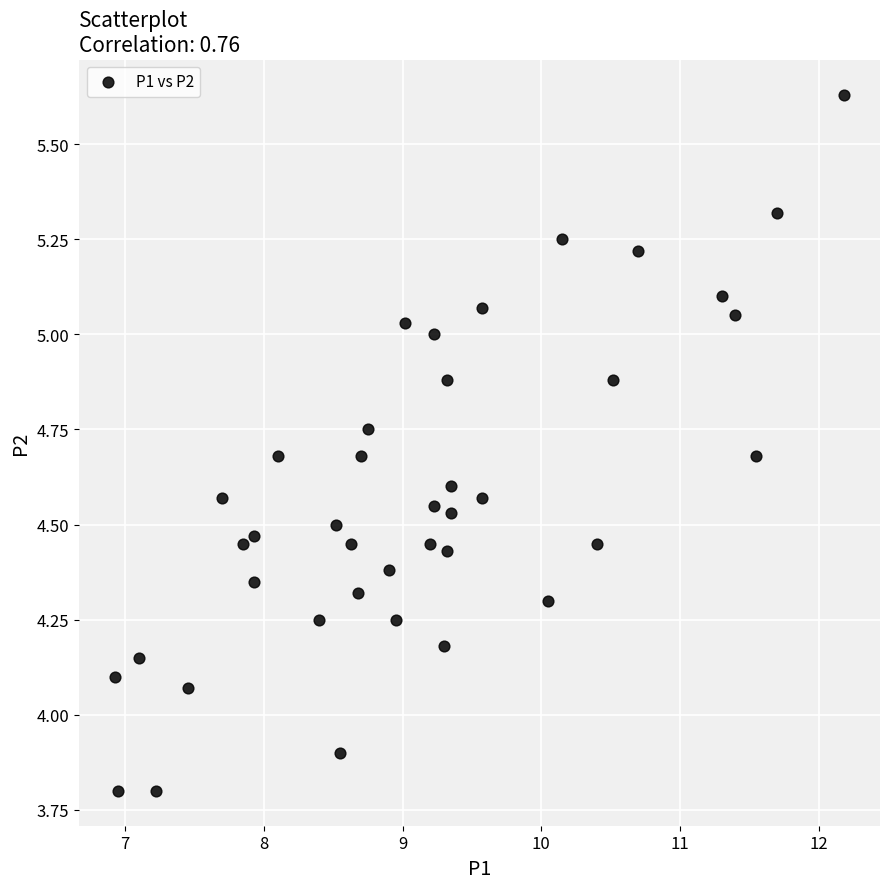

What is the range of Y values (max minus min)?

1.8